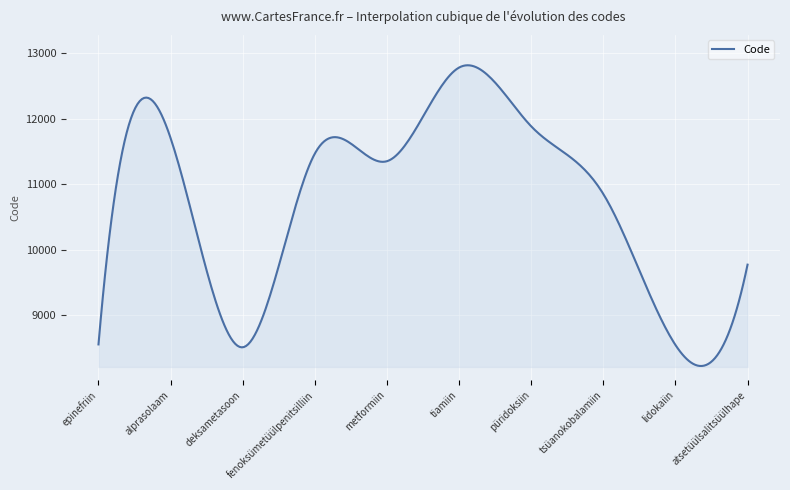

What is the minimum value shown in the chart?

8224.6